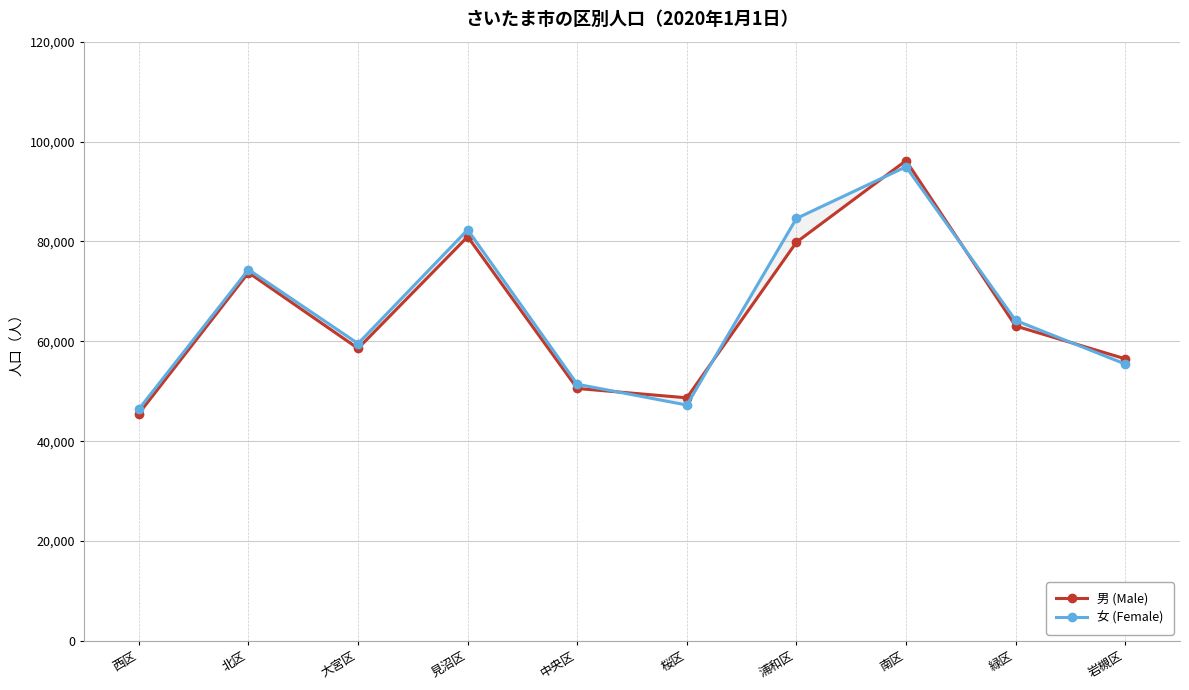

What are all the series names shown in the legend?

男 (Male), 女 (Female)